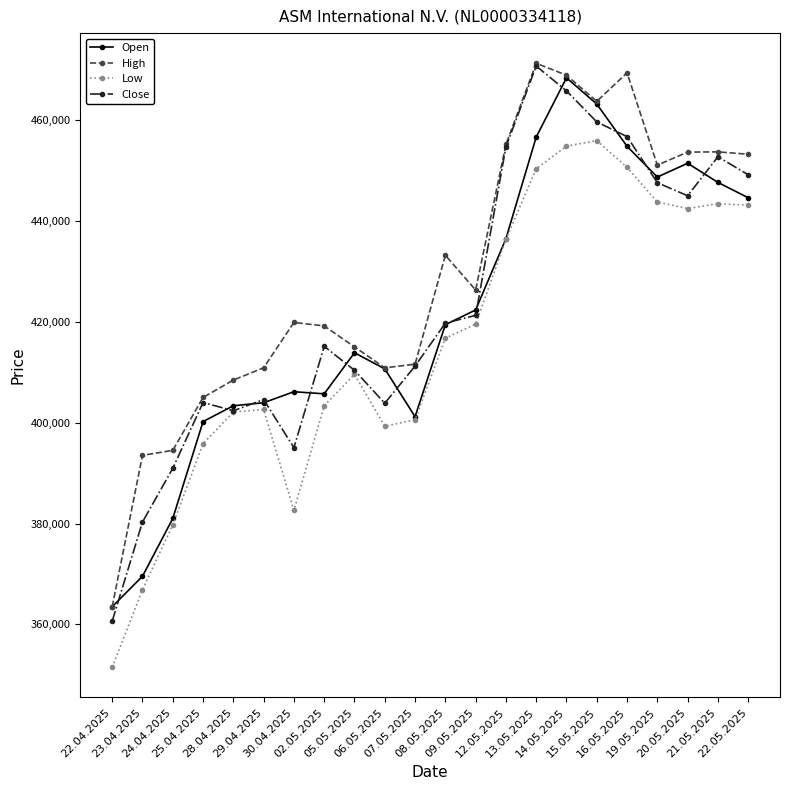

Is the value of Low at 13.05.2025 greater than the value of Open at 13.05.2025?

No